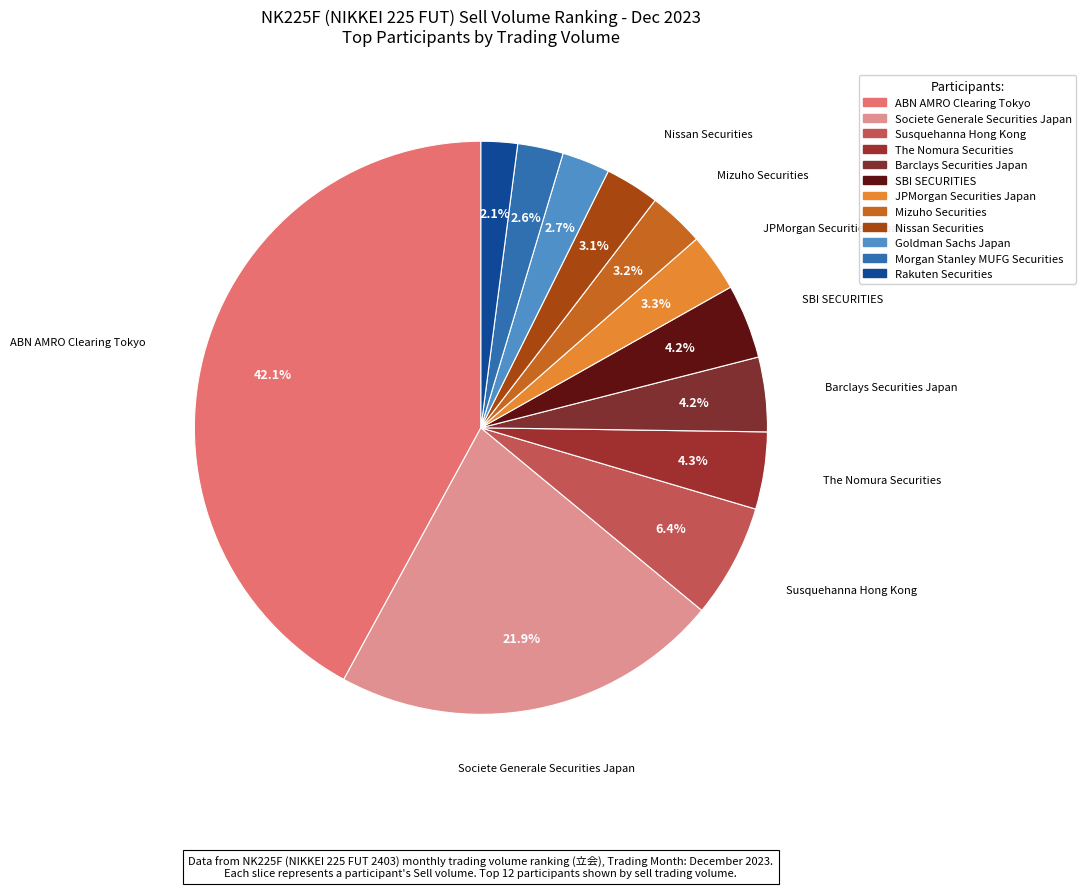

How many segments does this pie chart have?

12